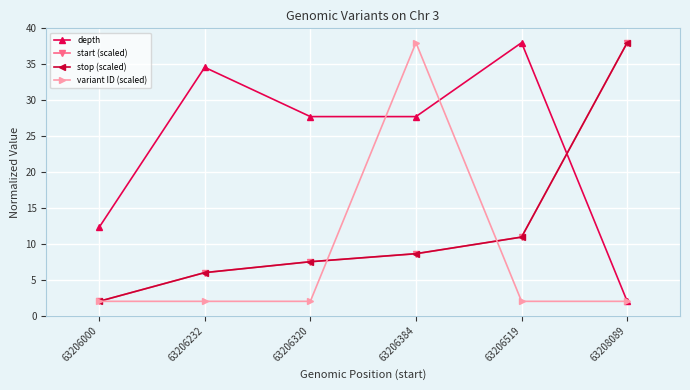

At which category is the sum across all series the highest?

63206384